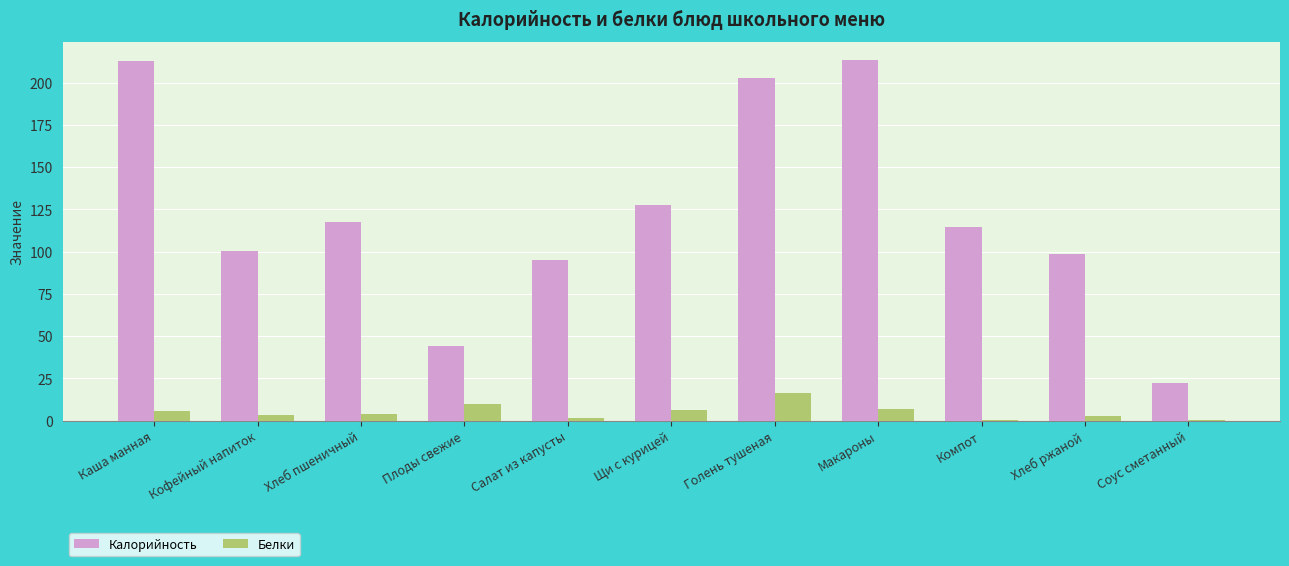

Which series changed the most between Щи с курицей and Хлеб ржаной?

Калорийность